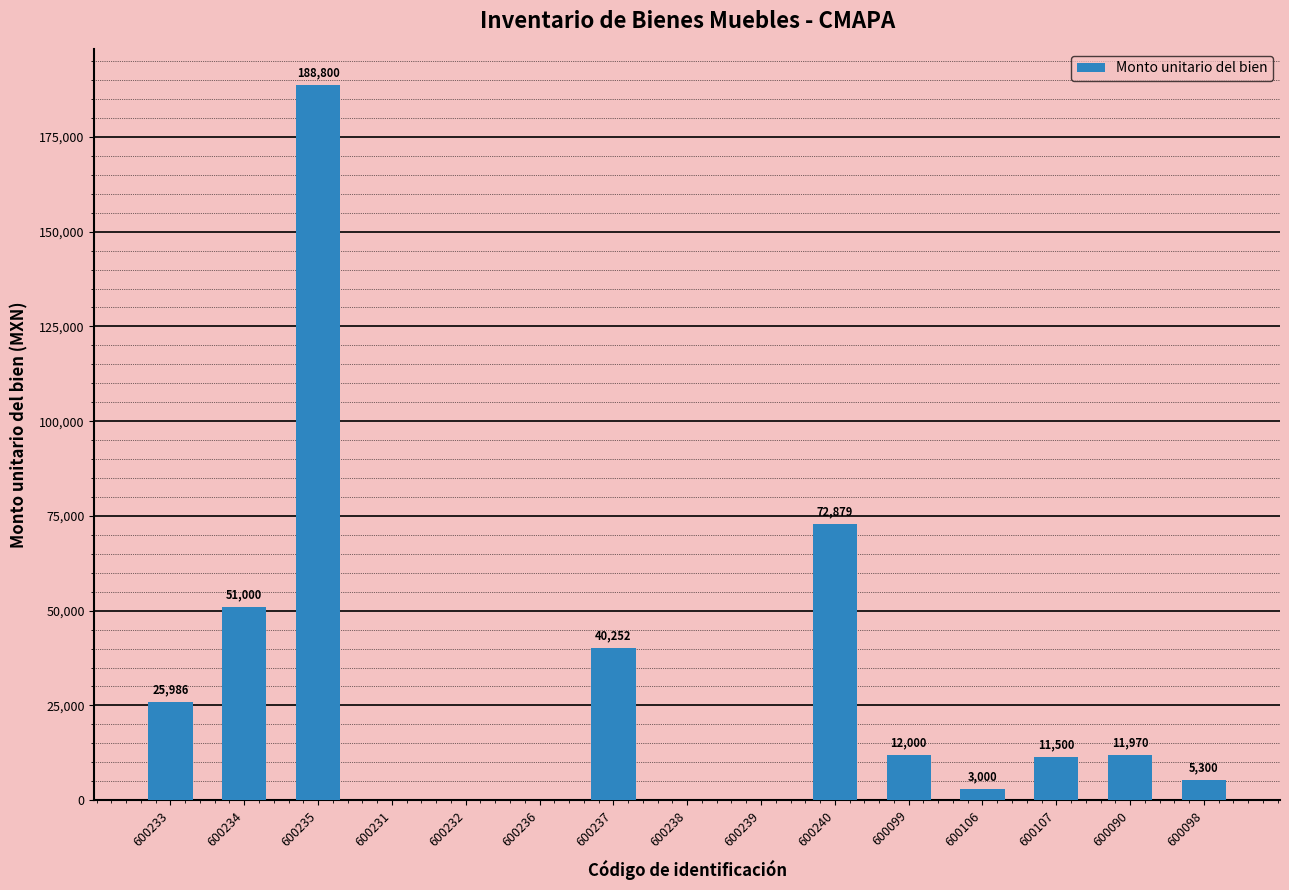

What is the difference between the values at 600090 and 600235?

176830.0